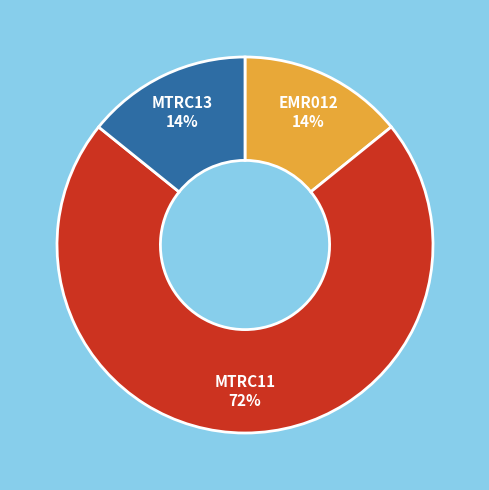

Which has a higher value, MTRC13 or MTRC11?

MTRC11